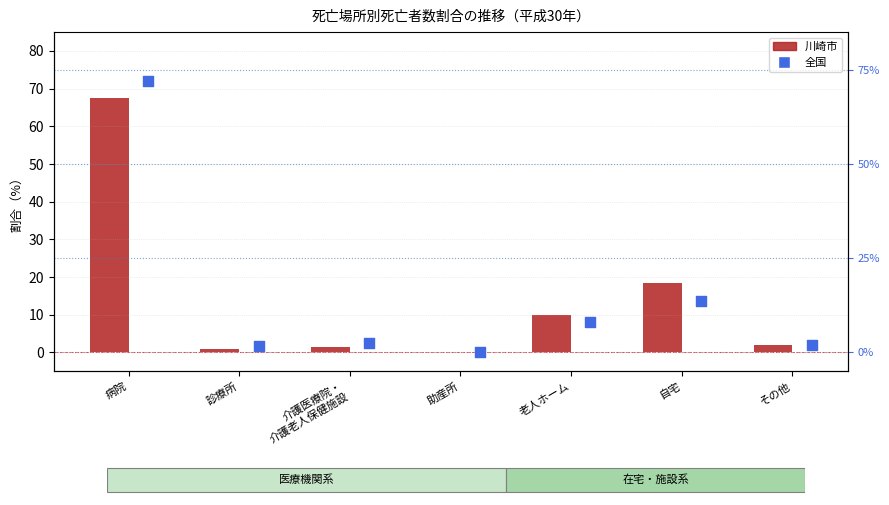

What is the total value across all series at 診療所?

2.5